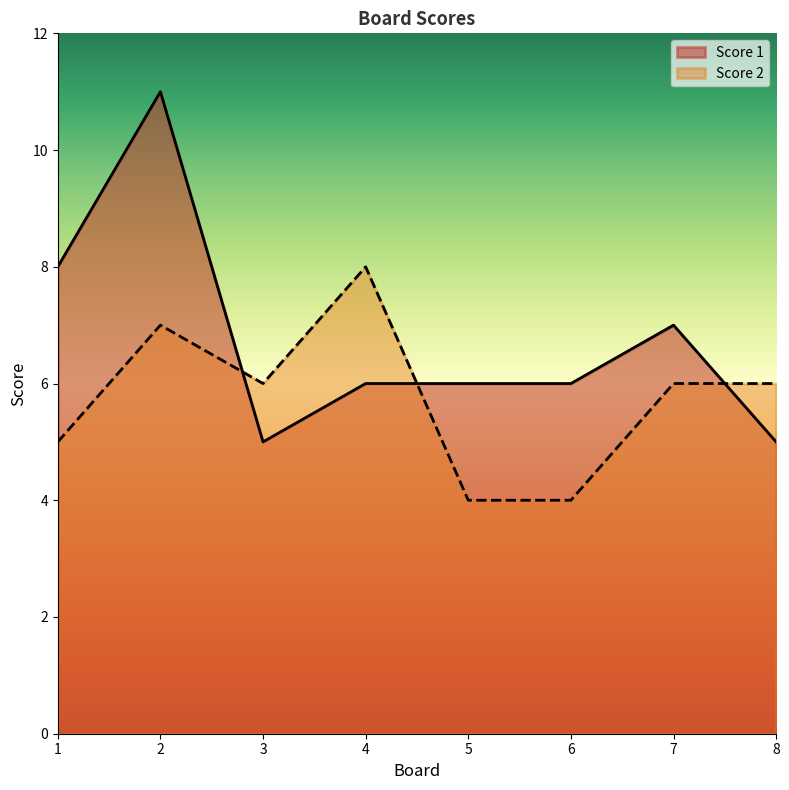

After their last crossing, which series has the higher values: Score 2 or Score 1?

Score 2